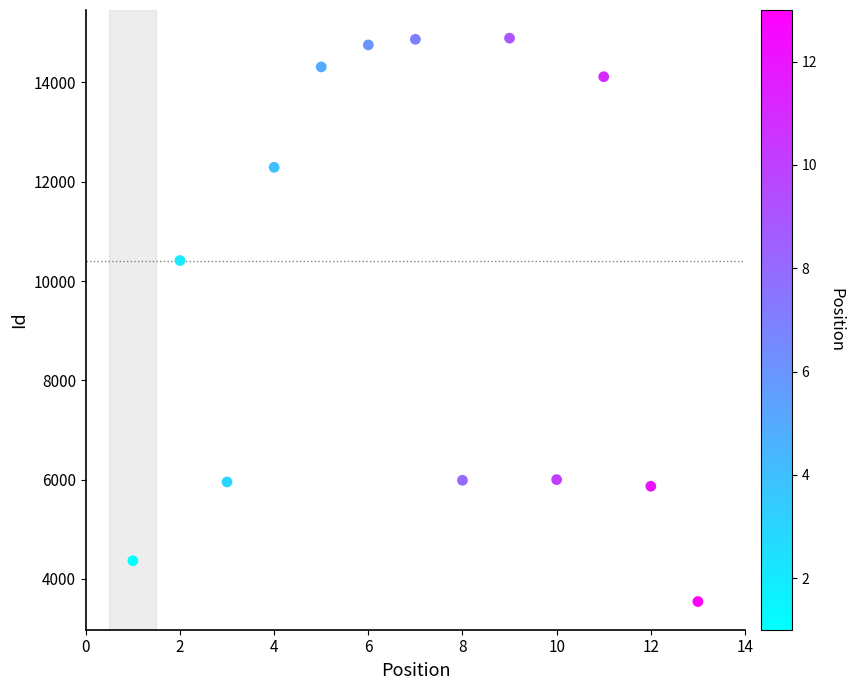

What is the range of Y values (max minus min)?

11352